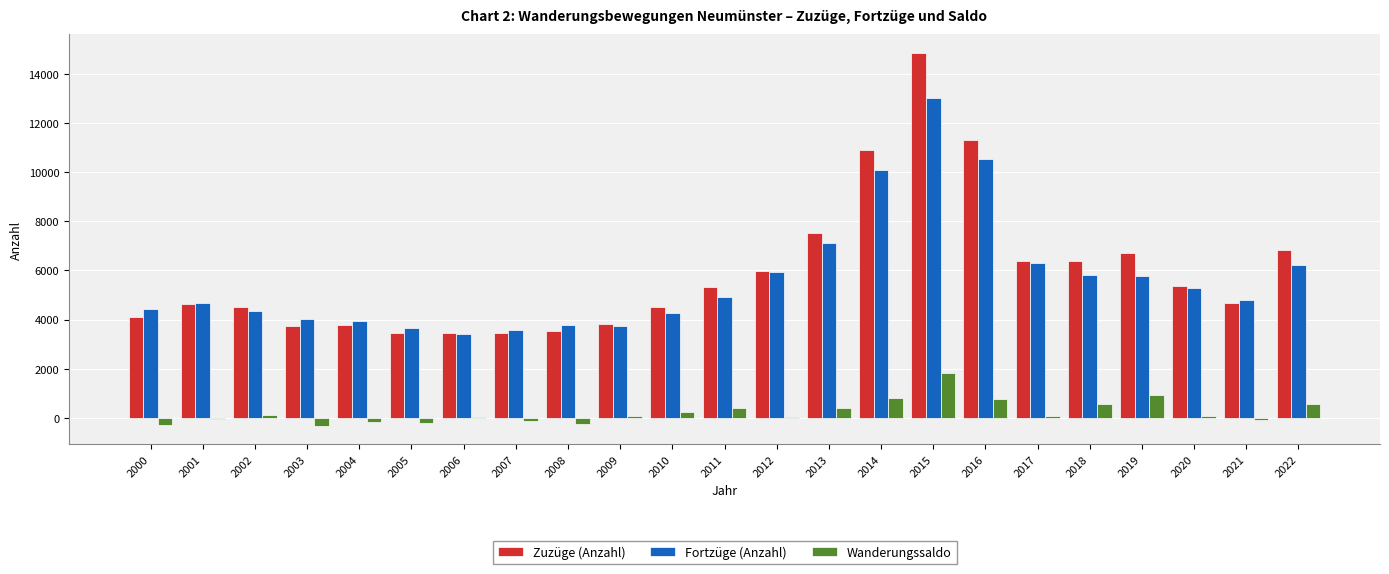

Are the bars horizontal?

No